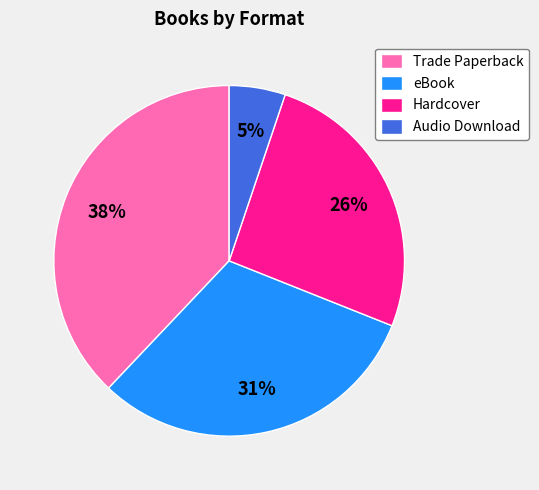

The Audio Download slice represents 5% of the pie. True or false?

True